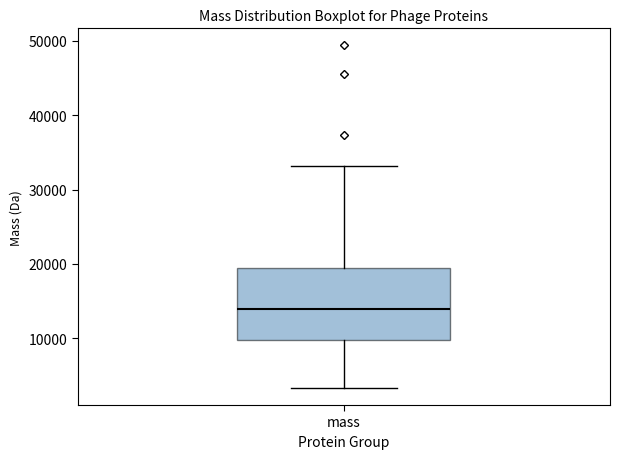

Transcribe this box plot: give where the median line is, the range the box spans, and where the two whiskers end, as read against the y-axis. The values are not printed on the chart, so give them approximately, as read against the axis.

median 14000, box 10000 to 19000, whiskers 3000 to 33000